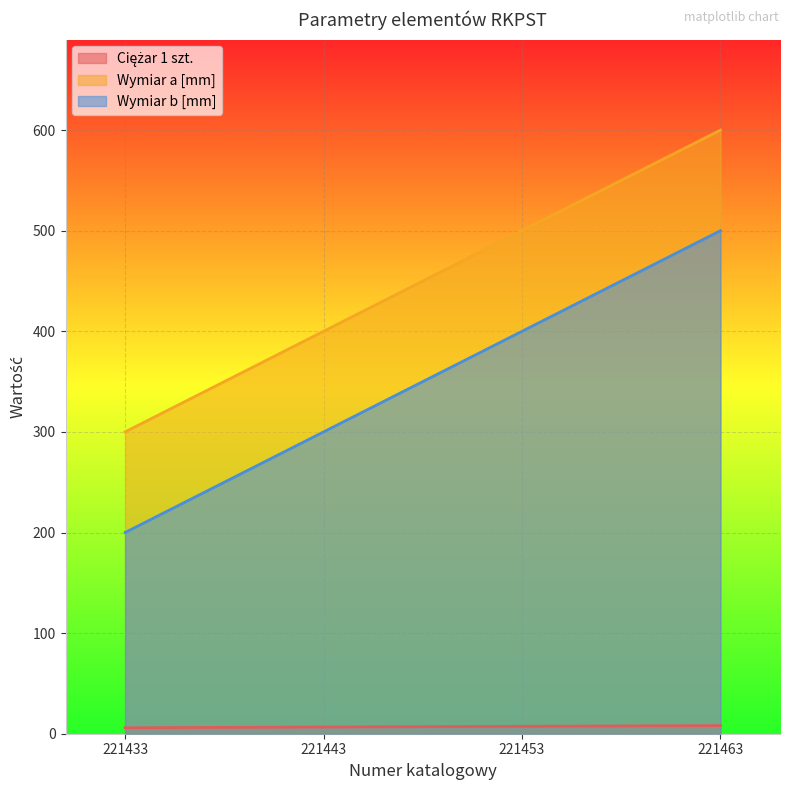

What is the lowest value of the Wymiar b [mm] series?

200.0